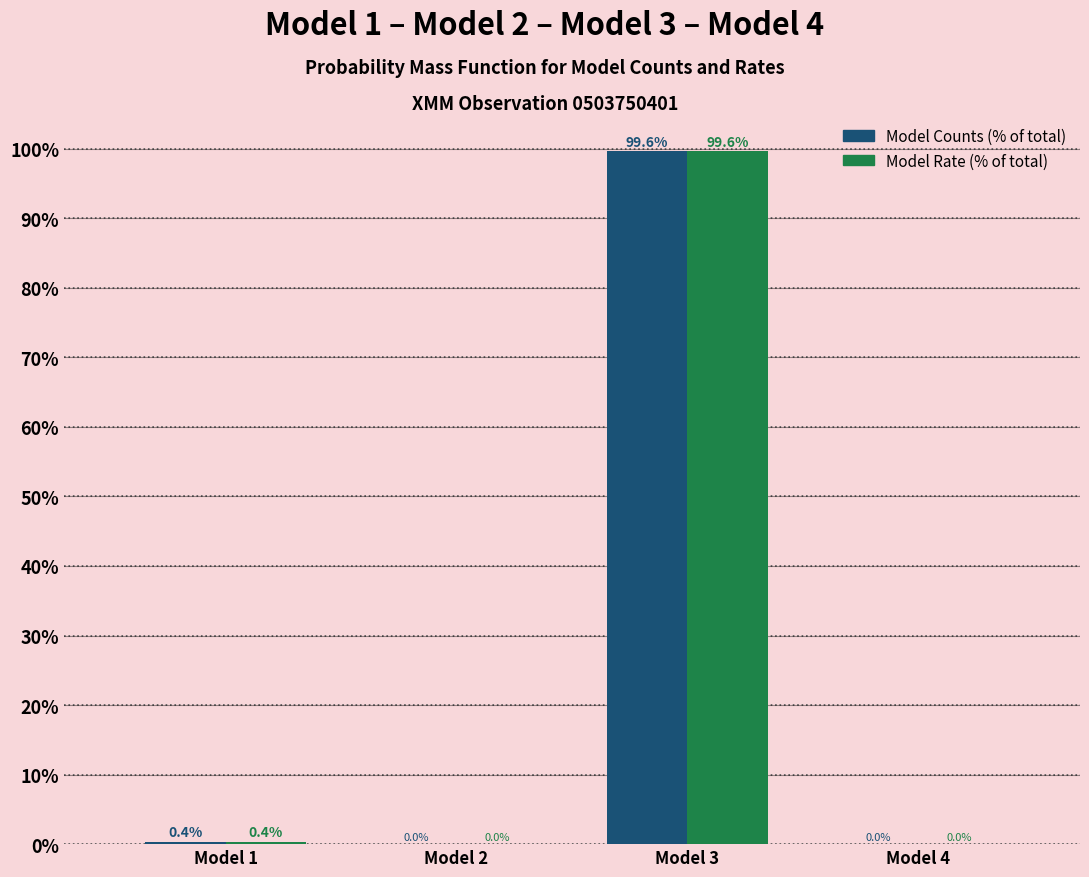

What is the maximum value shown in the chart?

99.6